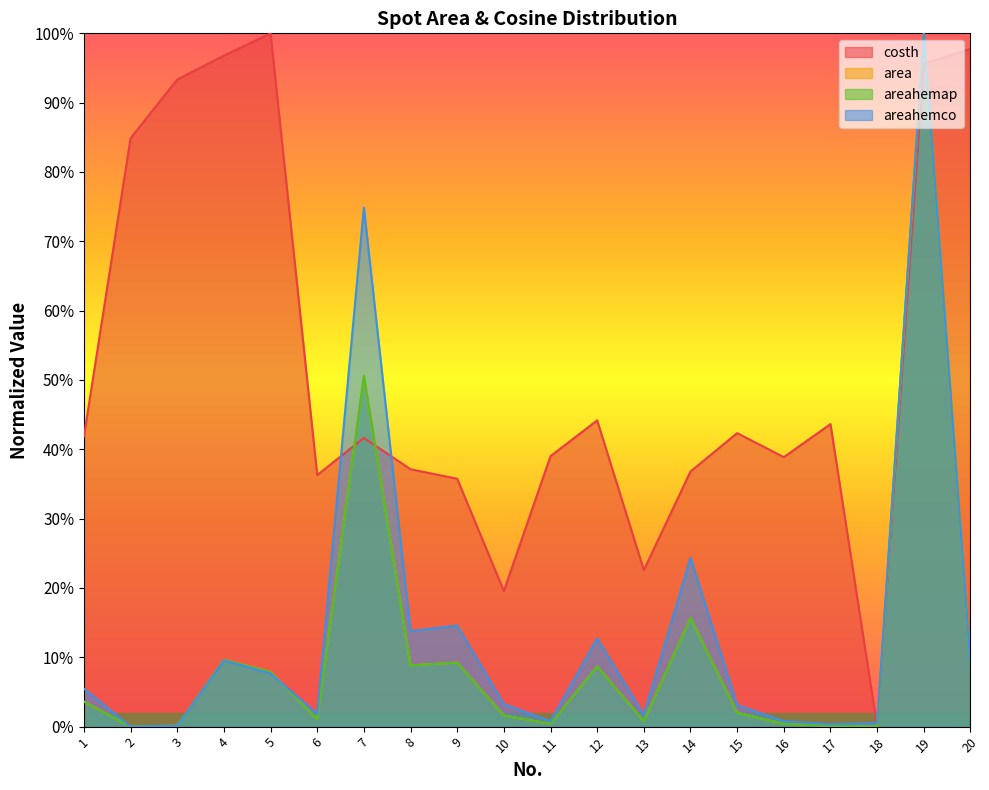

Reading left to right, list all the values displayed in this chart.

costh: 1=0.4	2=0.8	3=0.9	4=1.0	5=1.0	6=0.4	7=0.4	8=0.4	9=0.4	10=0.2	11=0.4	12=0.4	13=0.2	14=0.4	15=0.4	16=0.4	17=0.4	18=0.0	19=1.0	20=1.0
area: 1=0.0	2=0.0	3=0.0	4=0.1	5=0.1	6=0.0	7=0.5	8=0.1	9=0.1	10=0.0	11=0.0	12=0.1	13=0.0	14=0.2	15=0.0	16=0.0	17=0.0	18=0.0	19=1.0	20=0.1
areahemap: 1=0.0	2=0.0	3=0.0	4=0.1	5=0.1	6=0.0	7=0.5	8=0.1	9=0.1	10=0.0	11=0.0	12=0.1	13=0.0	14=0.2	15=0.0	16=0.0	17=0.0	18=0.0	19=1.0	20=0.1
areahemco: 1=0.1	2=0.0	3=0.0	4=0.1	5=0.1	6=0.0	7=0.7	8=0.1	9=0.1	10=0.0	11=0.0	12=0.1	13=0.0	14=0.2	15=0.0	16=0.0	17=0.0	18=0.0	19=1.0	20=0.1